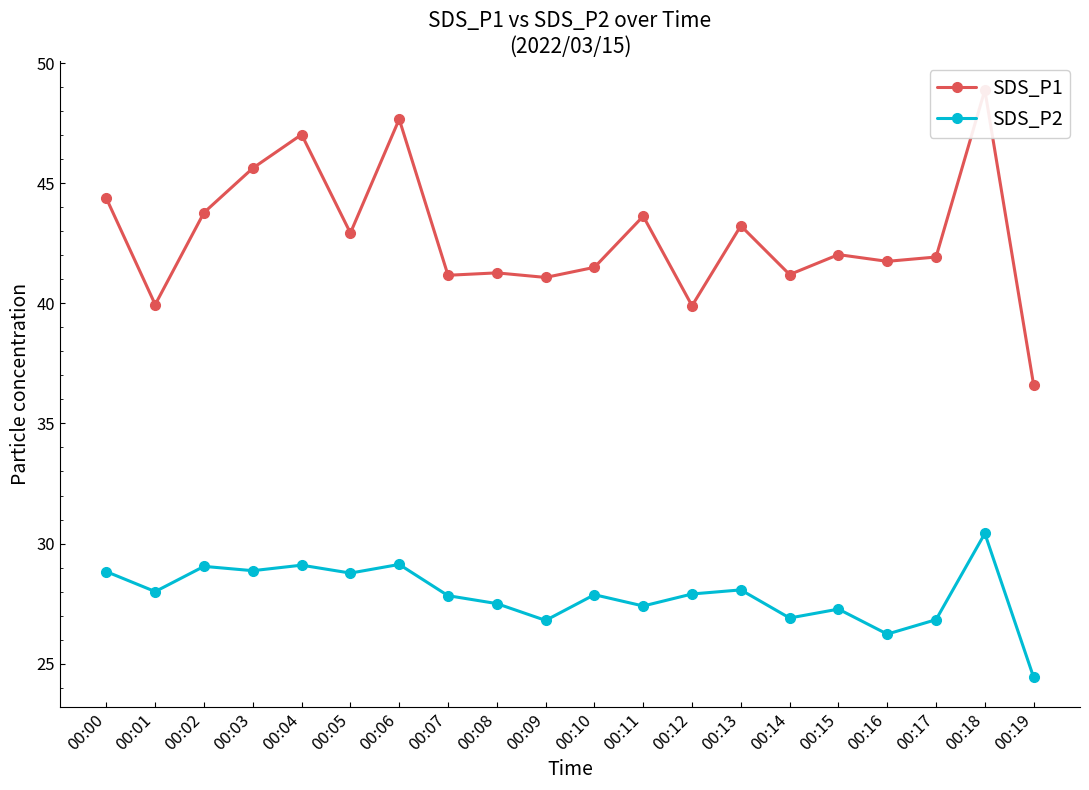

Rank the series by their maximum value, from lowest to highest.

SDS_P2, SDS_P1